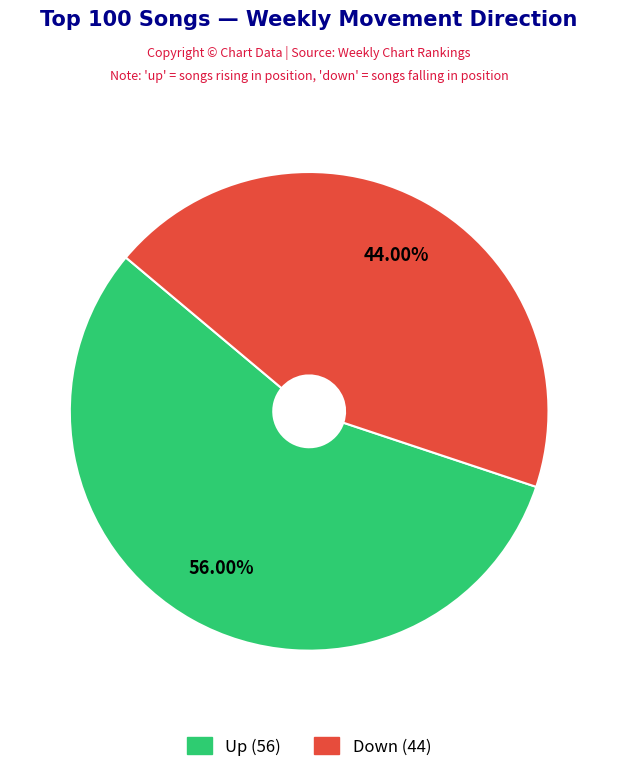

Does any single category account for the majority?

Yes